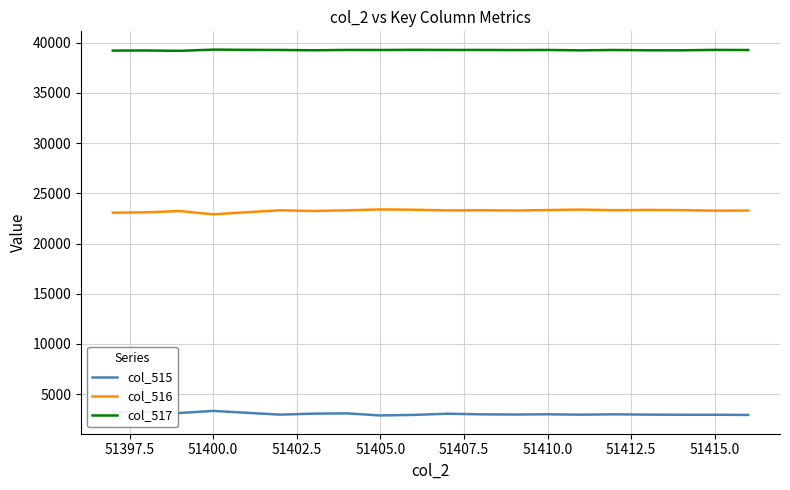

Which series has the largest total across all categories?

col_517